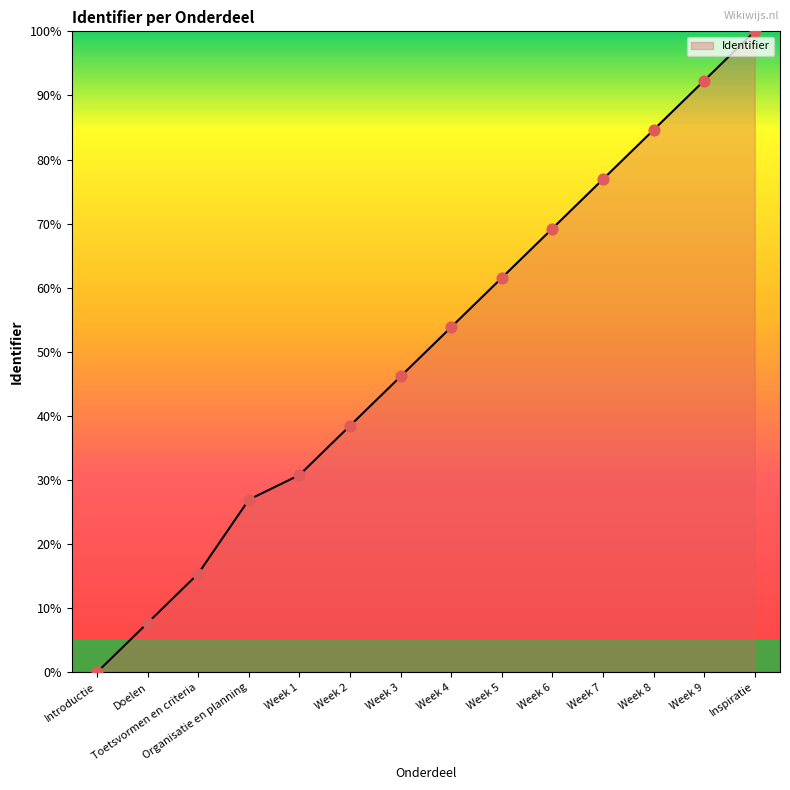

What is the change in value from Week 2 to Week 6?

+30.8